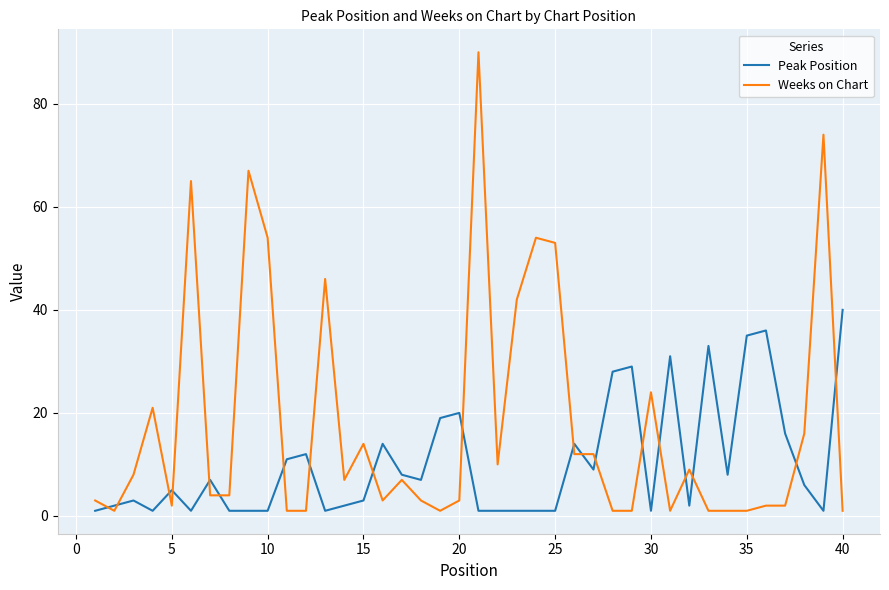

How many intersections are there between Peak Position and Weeks on Chart?

19